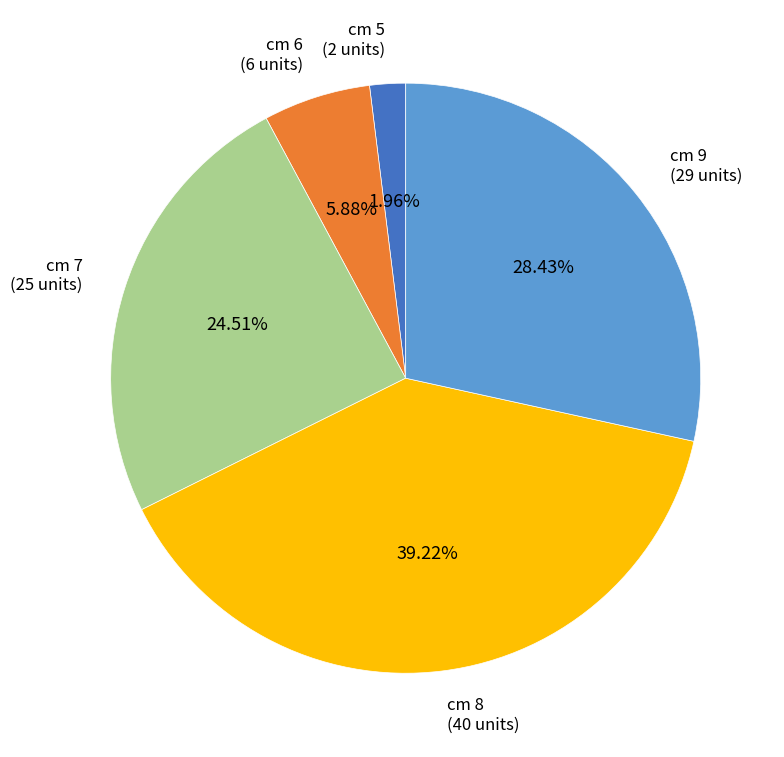

Does any single category account for the majority?

No